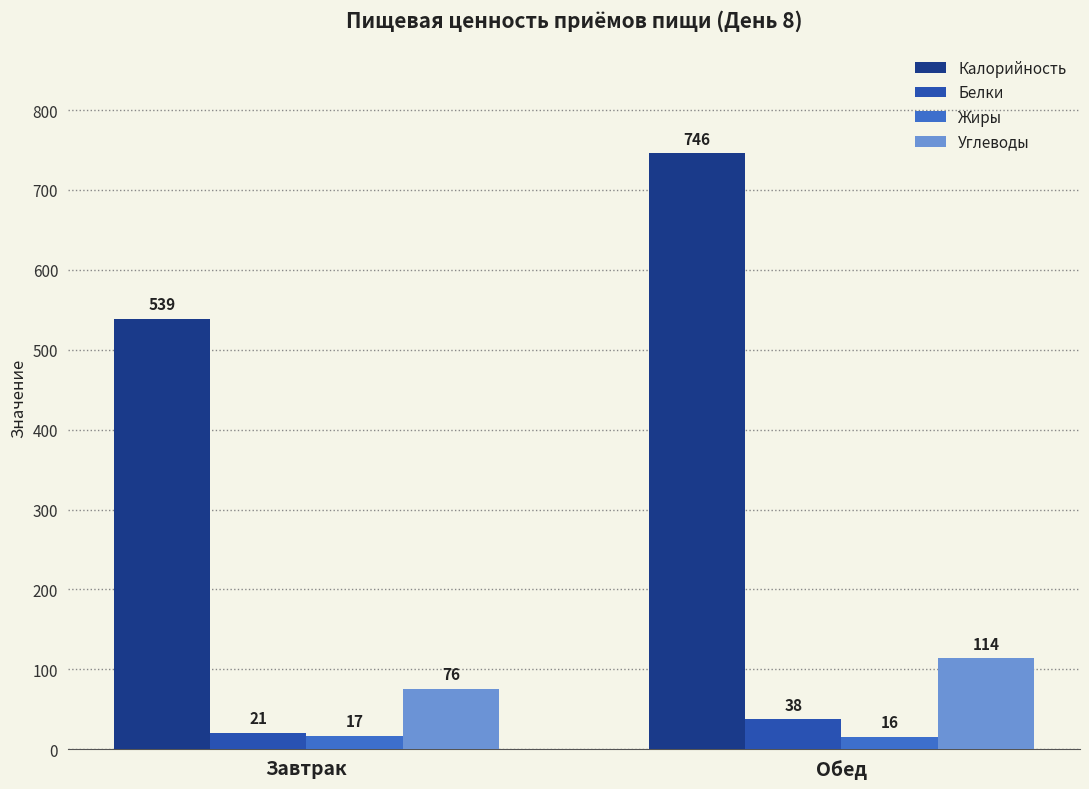

What is the sum of the Жиры values at Обед and Завтрак?

33